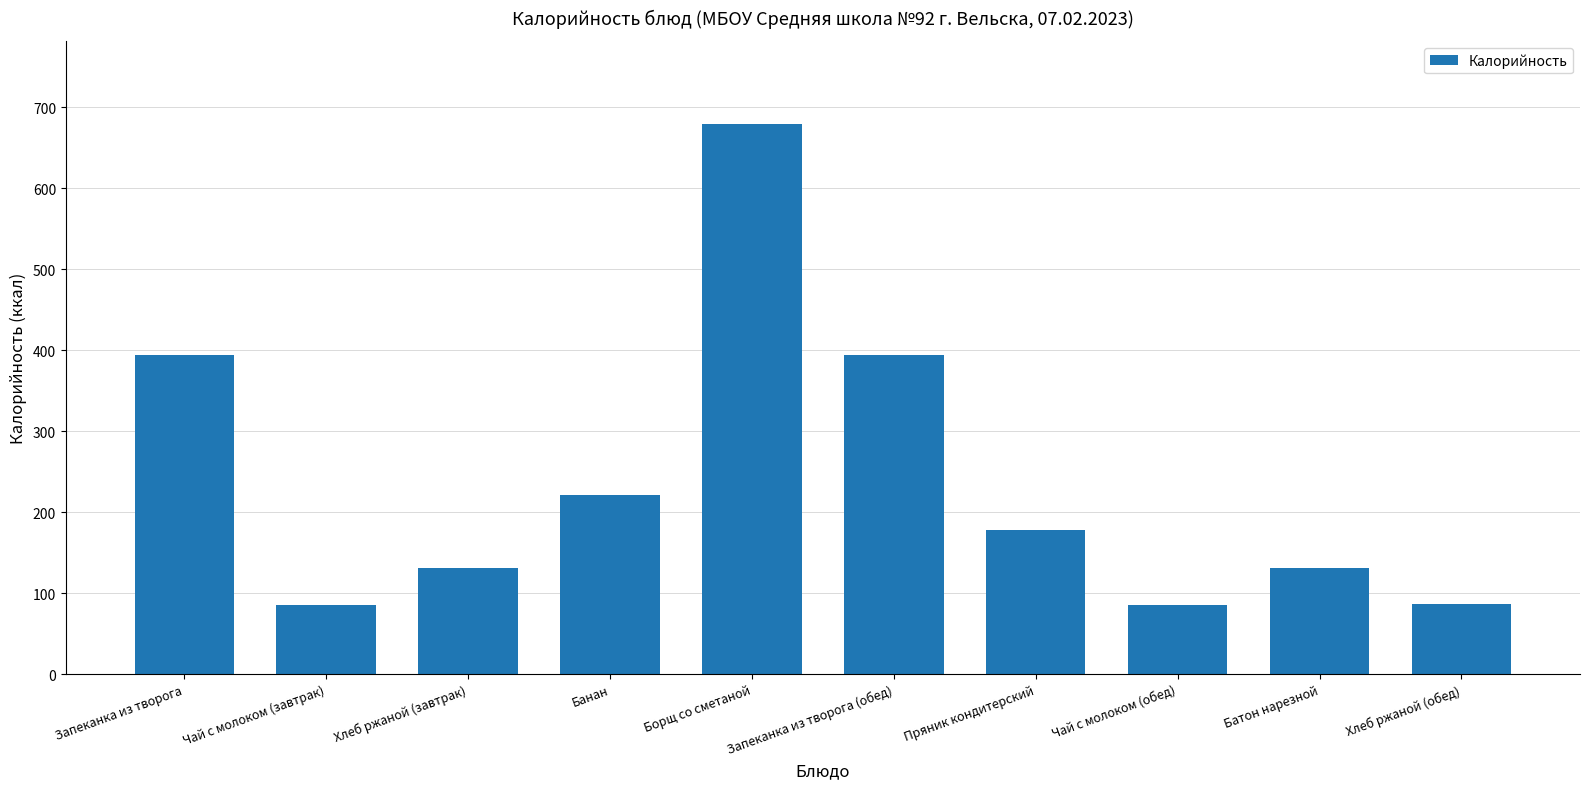

What is the sum of all values?

2383.6